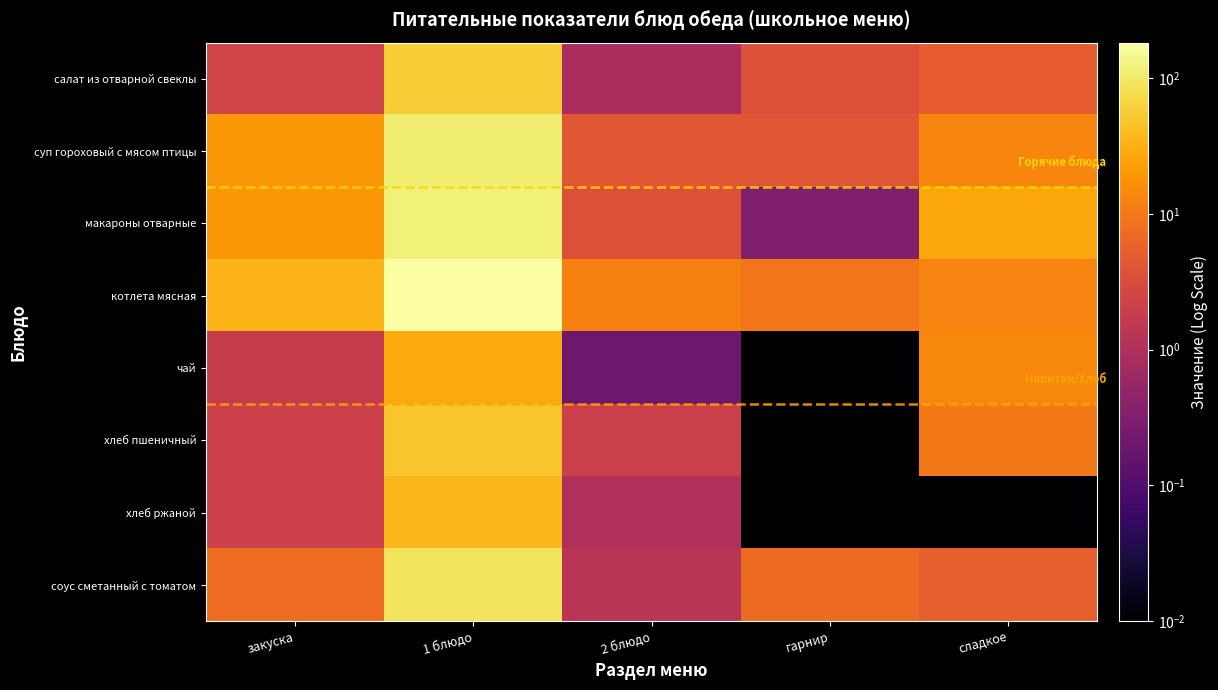

What is the greatest value displayed?

183.0